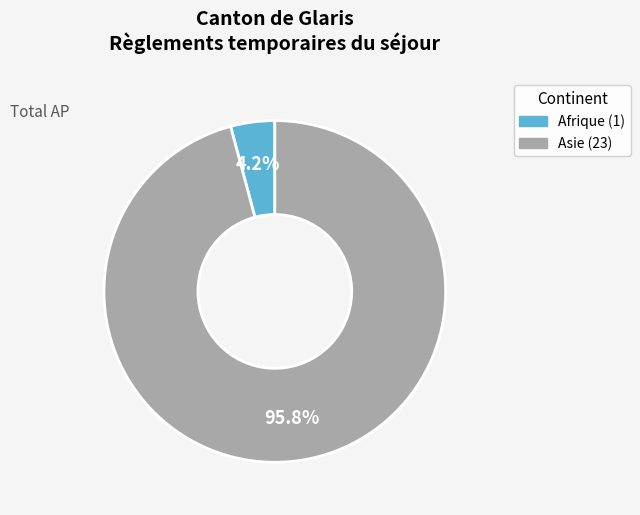

Is there a majority slice in this chart?

Yes